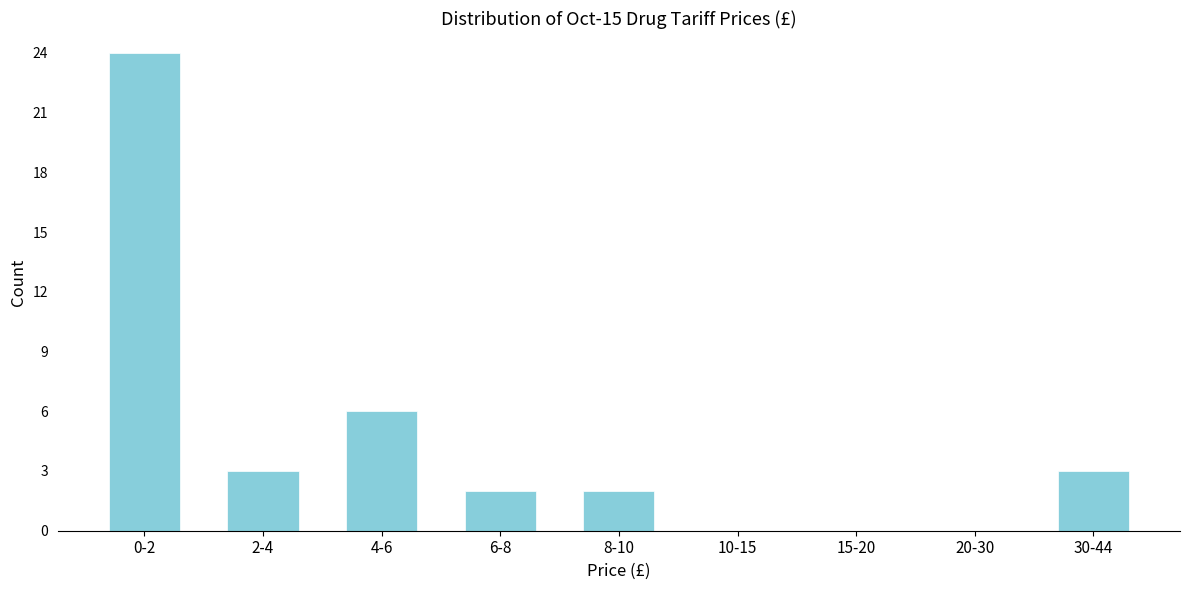

Reading left to right, extract all data points from this chart.

0-2=24	2-4=3	4-6=6	6-8=2	8-10=2	10-15=0	15-20=0	20-30=0	30-44=3